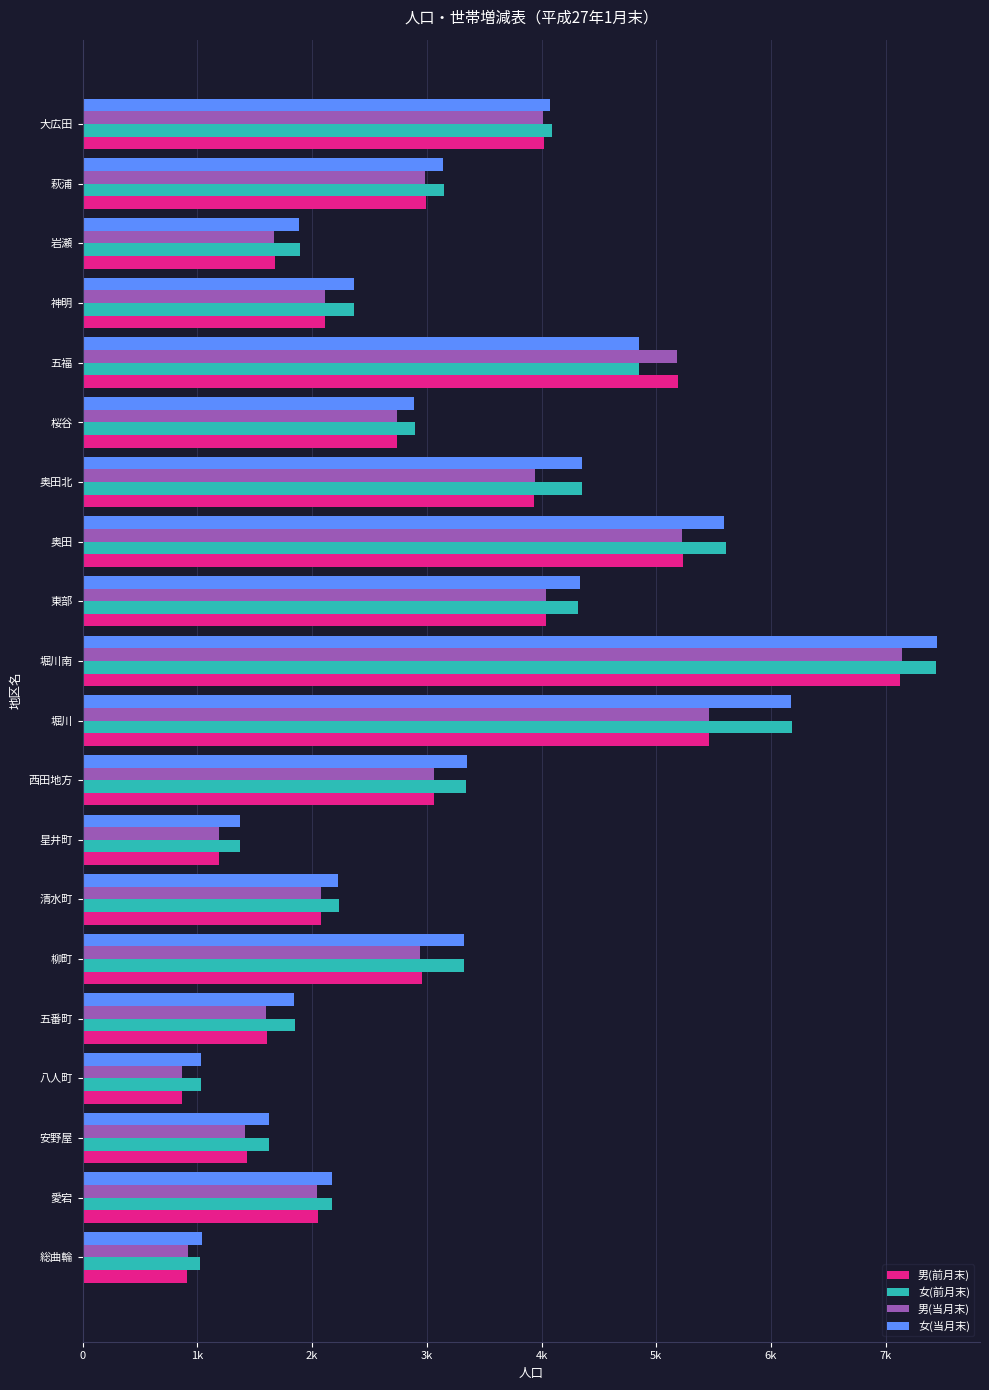

What are all the series names shown in the legend?

男(前月末), 女(前月末), 男(当月末), 女(当月末)